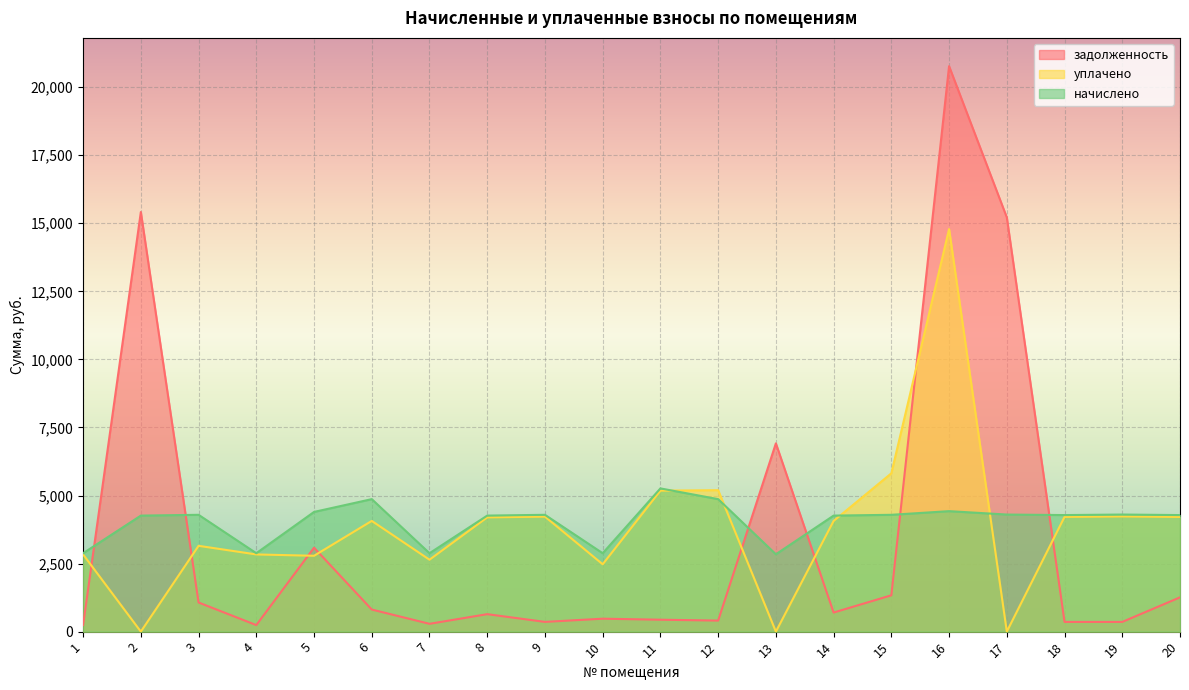

List the labels in order of задолженность value, smallest first.

1, 4, 7, 18, 19, 9, 12, 11, 10, 8, 14, 6, 3, 20, 15, 5, 13, 17, 2, 16